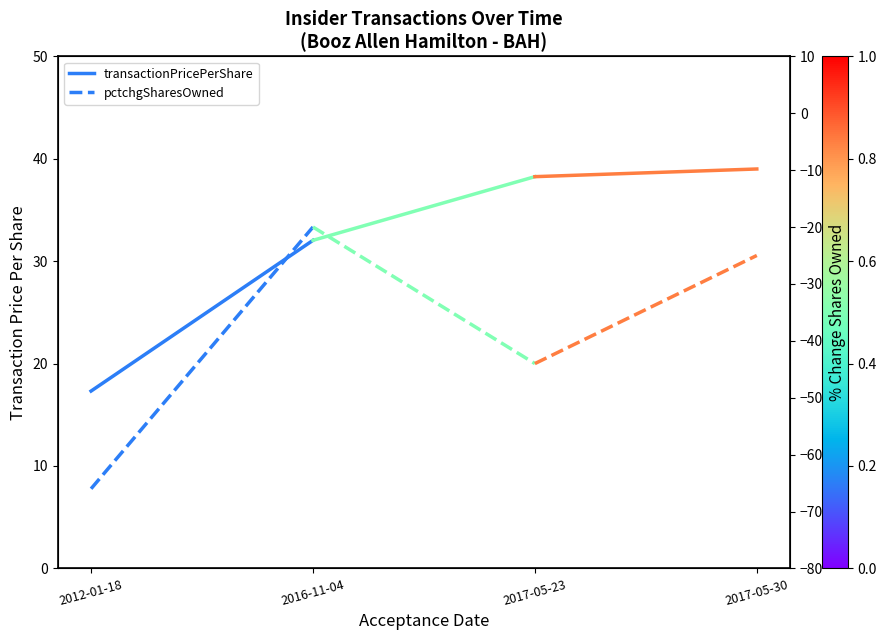

True or false: transactionPricePerShare has a value of 17.3 at 2012-01-18.

True